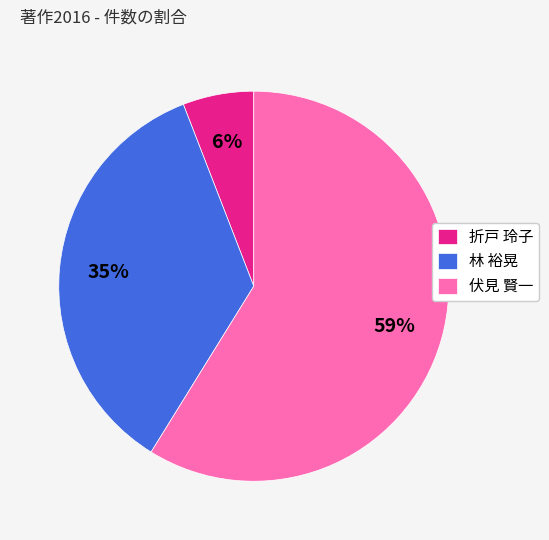

Count the number of slices in the pie.

3